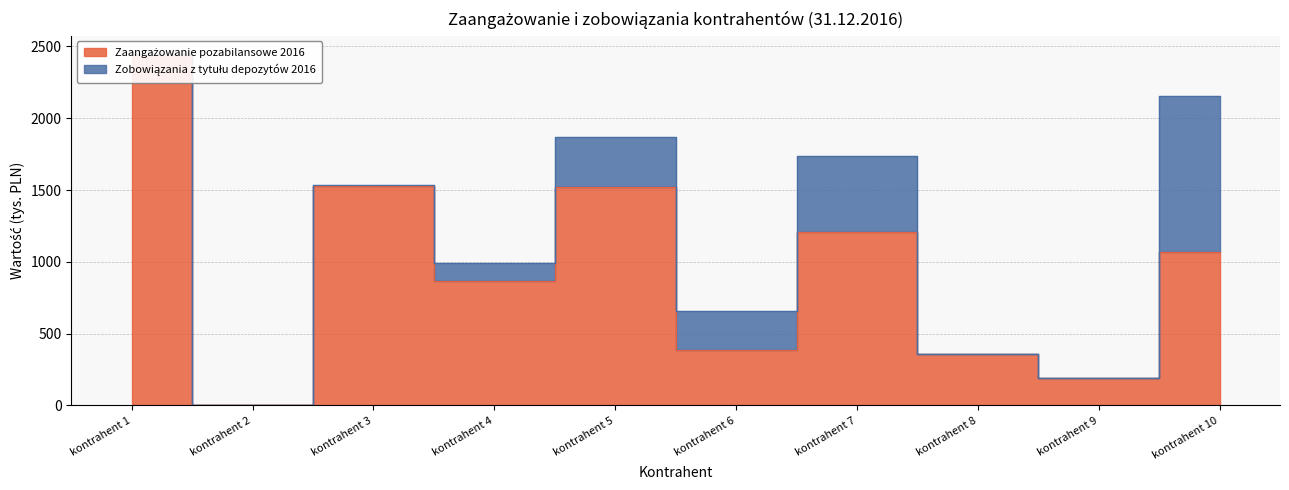

What is the difference between the second highest and second lowest values?

1336